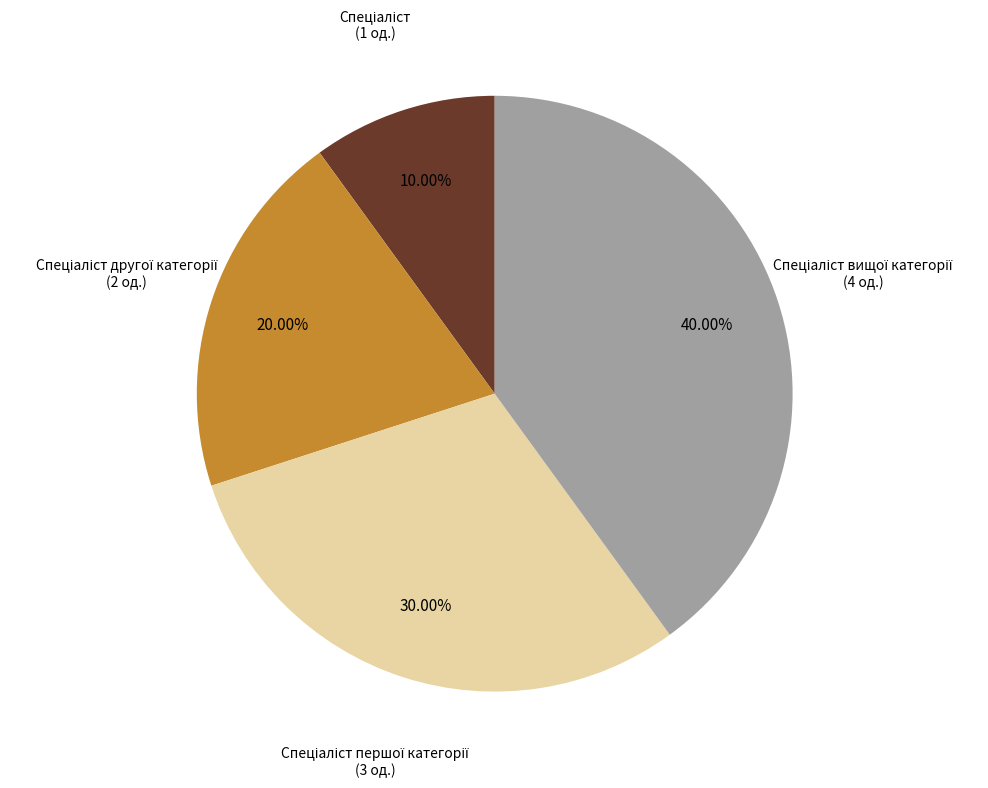

Does any single category account for the majority?

No